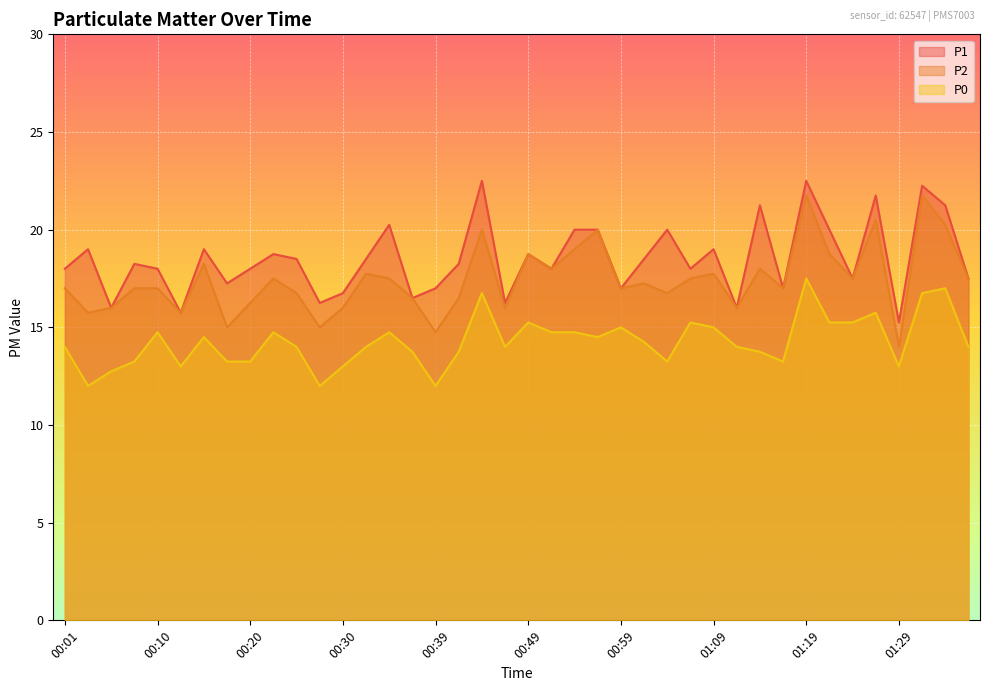

What is the difference between the second highest and second lowest values in the P0 series?

5.0